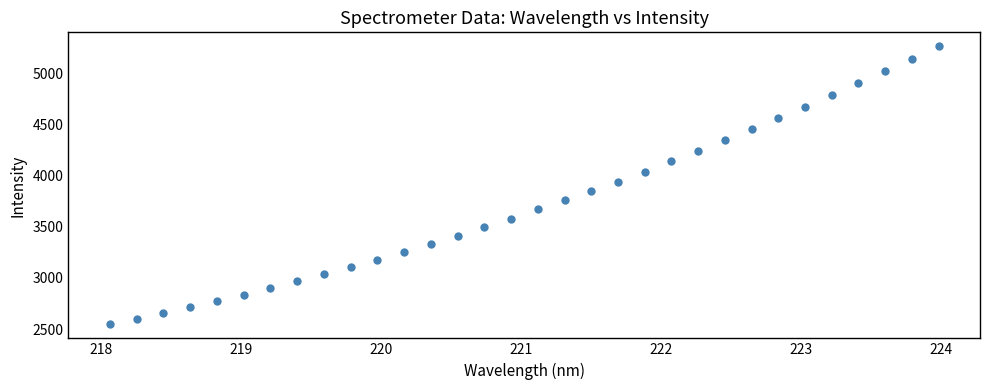

What is the range of Y values (max minus min)?

2714.9